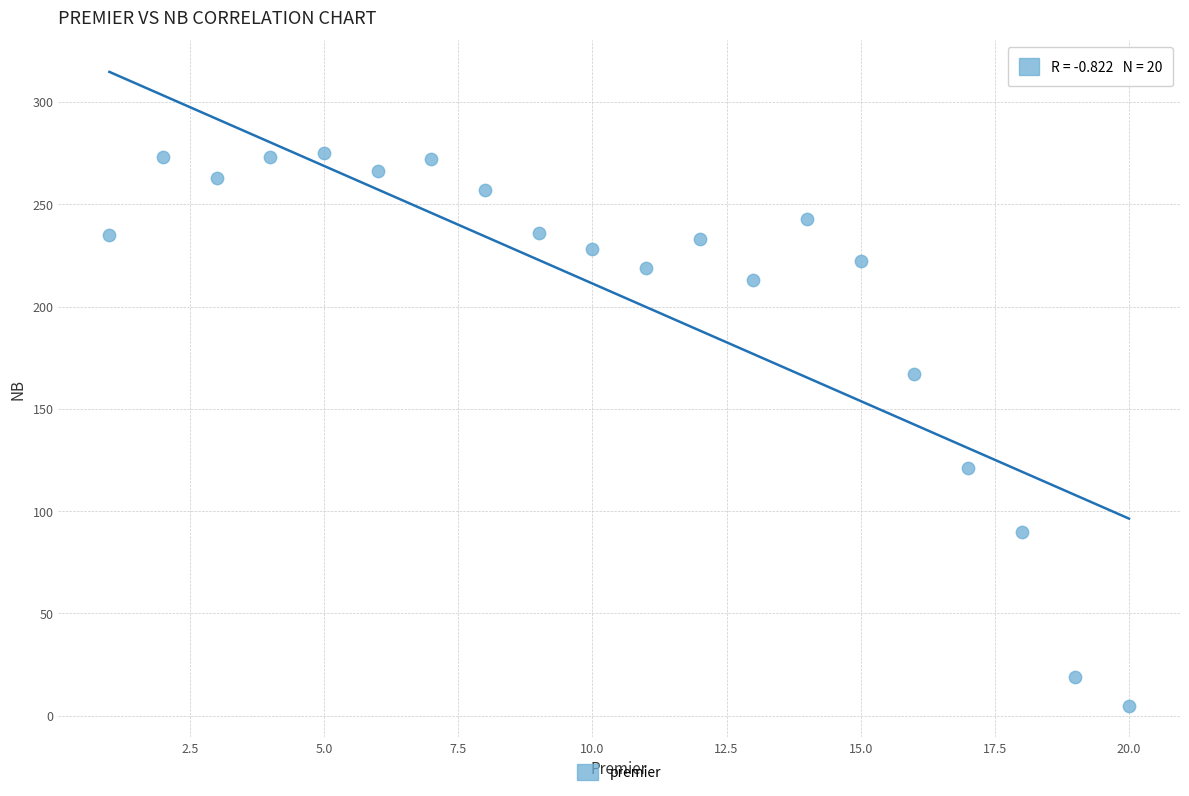

What Y value in the scatter plot is closest to 140?

121